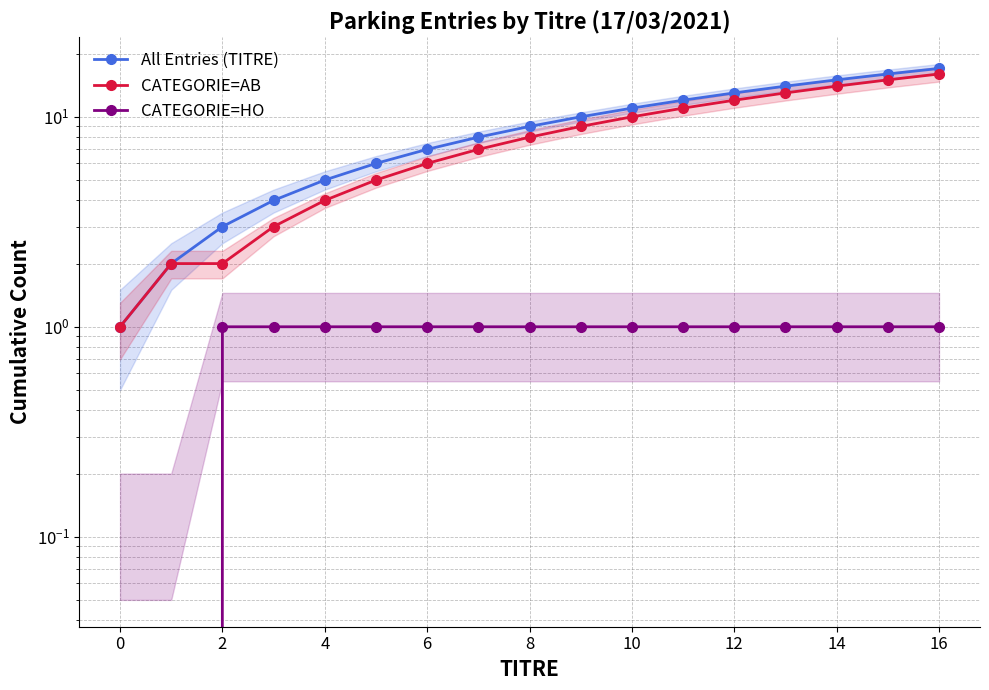

Reading left to right, list all the values displayed in this chart.

All Entries (TITRE): 1	2	3	4	5	6	7	8	9	10	11	12	13	14	15	16	17
CATEGORIE=AB: 1	2	2	3	4	5	6	7	8	9	10	11	12	13	14	15	16
CATEGORIE=HO: 0	0	1	1	1	1	1	1	1	1	1	1	1	1	1	1	1